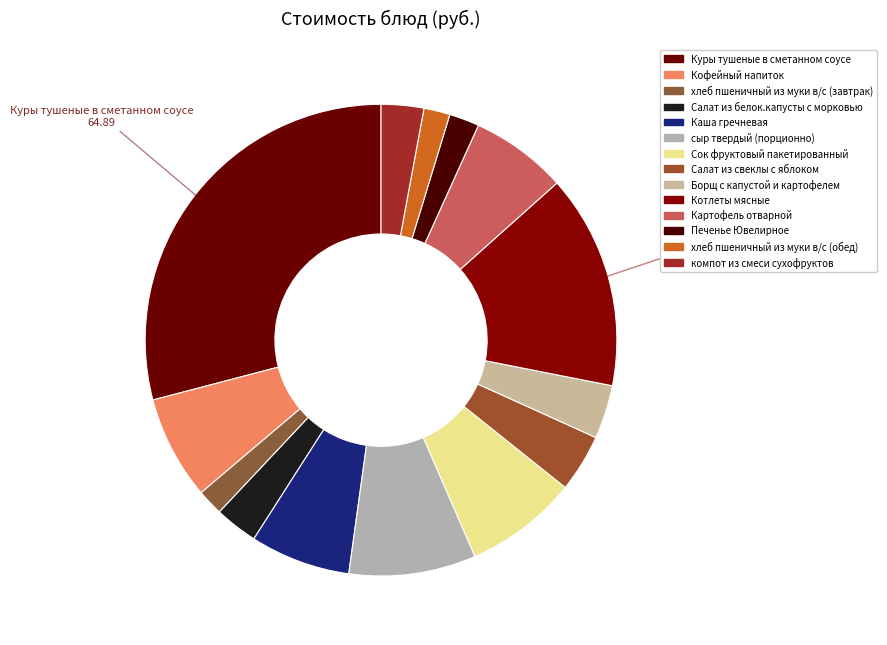

What is the change in value from Картофель отварной to компот из смеси сухофруктов?

-8.3